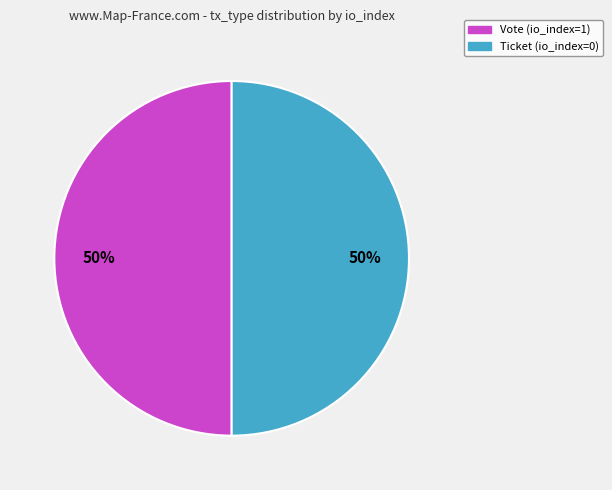

The Ticket (io_index=0) slice represents 60% of the pie. True or false?

False